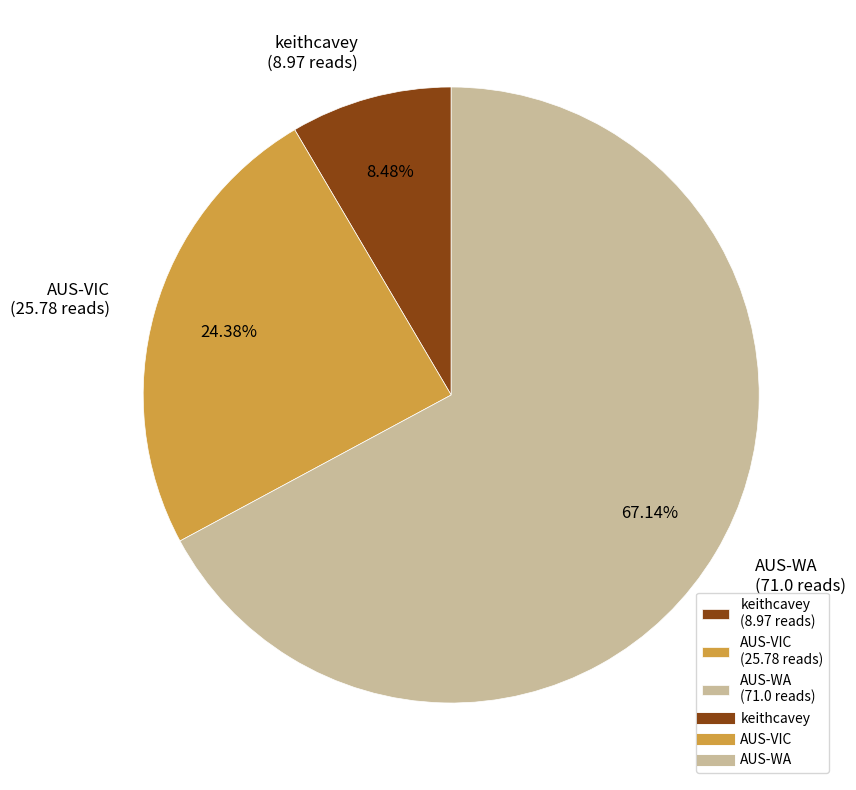

The AUS-WA slice represents 80% of the pie. True or false?

False